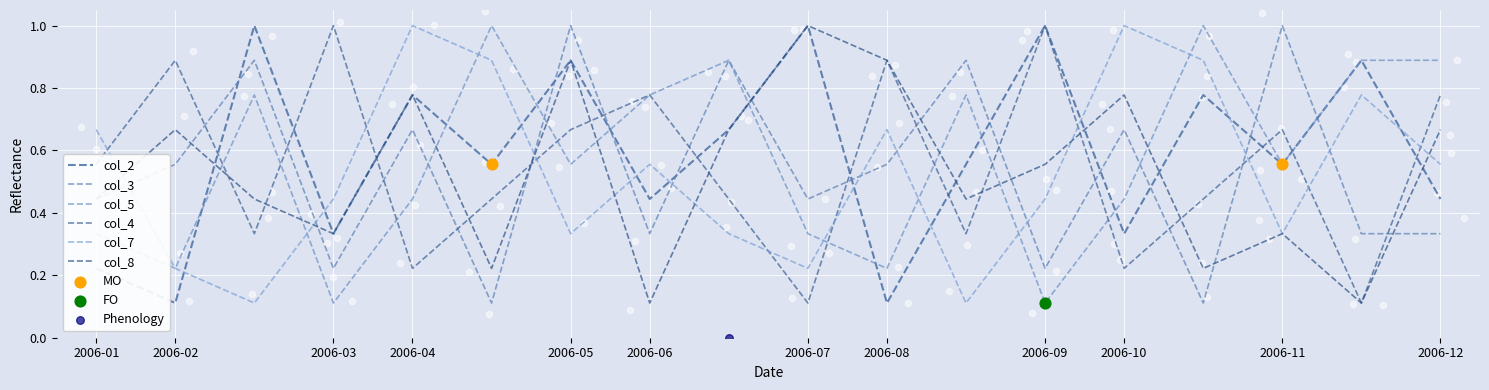

Which series has the largest total across all categories?

col_2